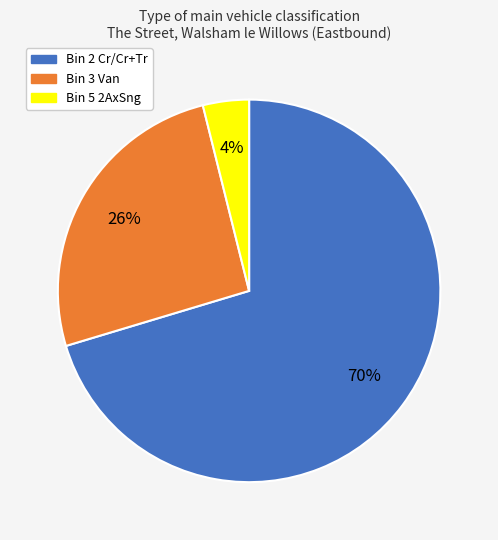

To the nearest percent, what portion does Bin 5 2AxSng represent?

4%